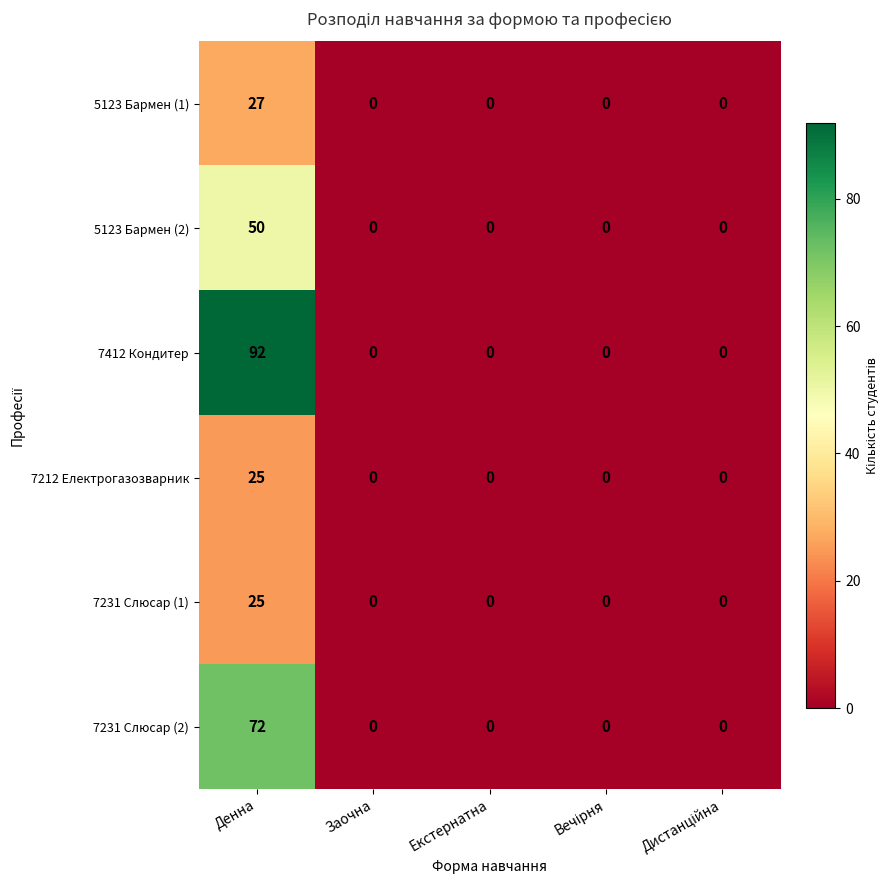

What is the spread (max minus min) of values at Денна?

67